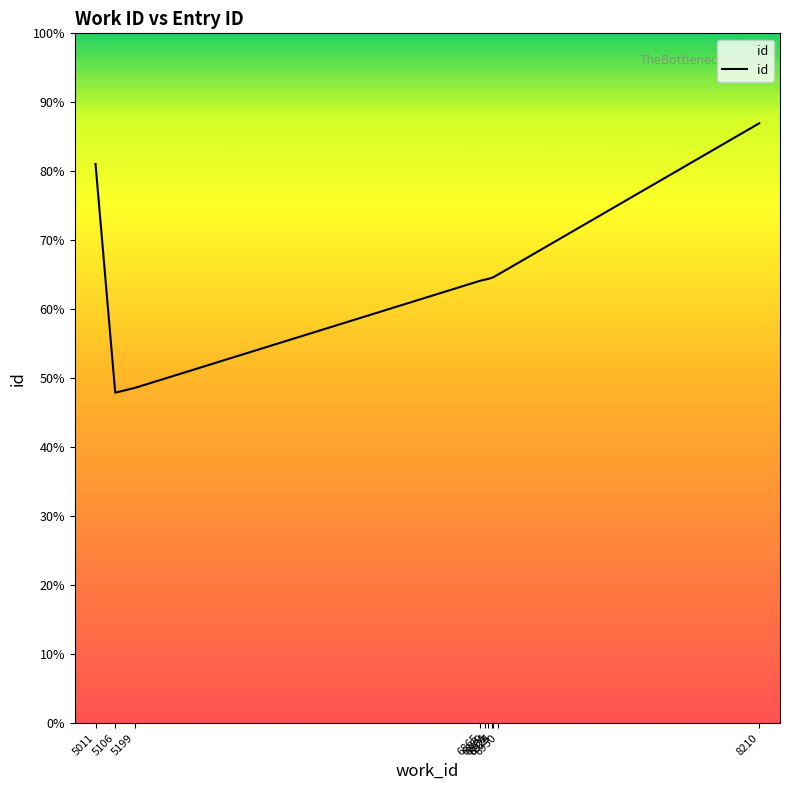

Does the chart display data point markers on the line(s)?

No